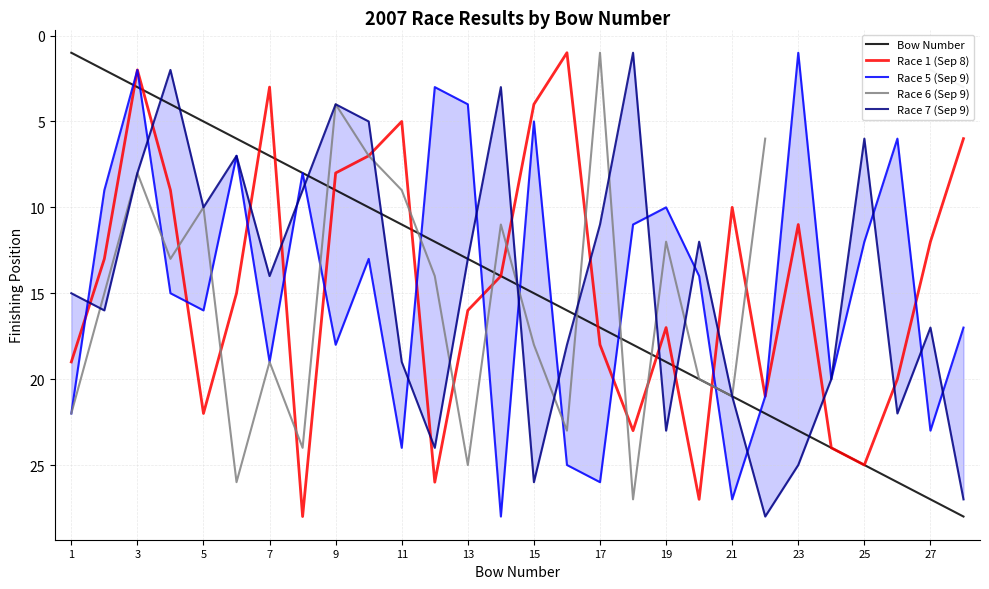

What is the difference between the maximum and minimum values in the Race 6 (Sep 9) series?

26.0